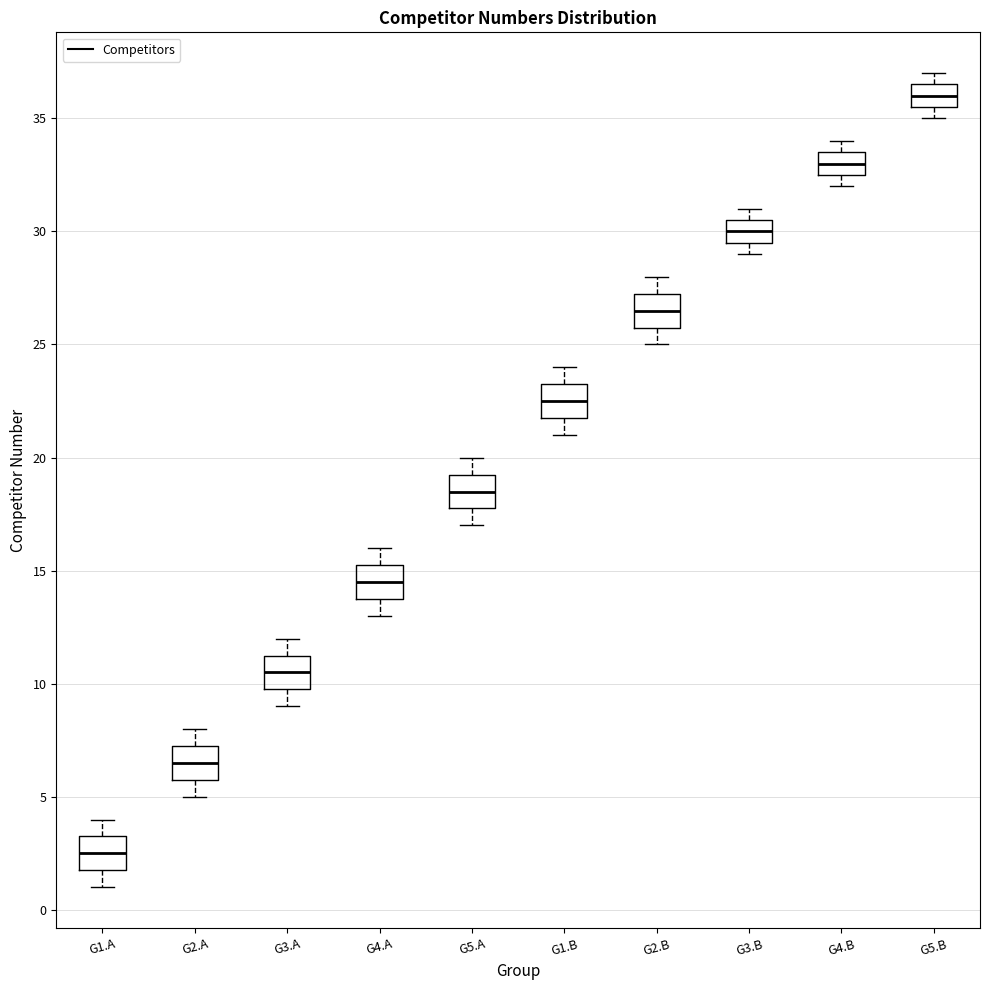

Reading left to right, read every box against the y-axis: the position of its median line, the range the box covers, and the ends of its whiskers. The values are not printed on the chart, so give them approximately, as read against the axis.

G1.A: median 2.5, box 2.0 to 3.5, whiskers 1.0 to 4.0
G2.A: median 6.5, box 6.0 to 7.5, whiskers 5.0 to 8.0
G3.A: median 10.5, box 10.0 to 11.5, whiskers 9.0 to 12.0
G4.A: median 14.5, box 14.0 to 15.5, whiskers 13.0 to 16.0
G5.A: median 18.5, box 18.0 to 19.5, whiskers 17.0 to 20.0
G1.B: median 22.5, box 22.0 to 23.5, whiskers 21.0 to 24.0
G2.B: median 26.5, box 26.0 to 27.5, whiskers 25.0 to 28.0
G3.B: median 30.0, box 29.5 to 30.5, whiskers 29.0 to 31.0
G4.B: median 33.0, box 32.5 to 33.5, whiskers 32.0 to 34.0
G5.B: median 36.0, box 35.5 to 36.5, whiskers 35.0 to 37.0